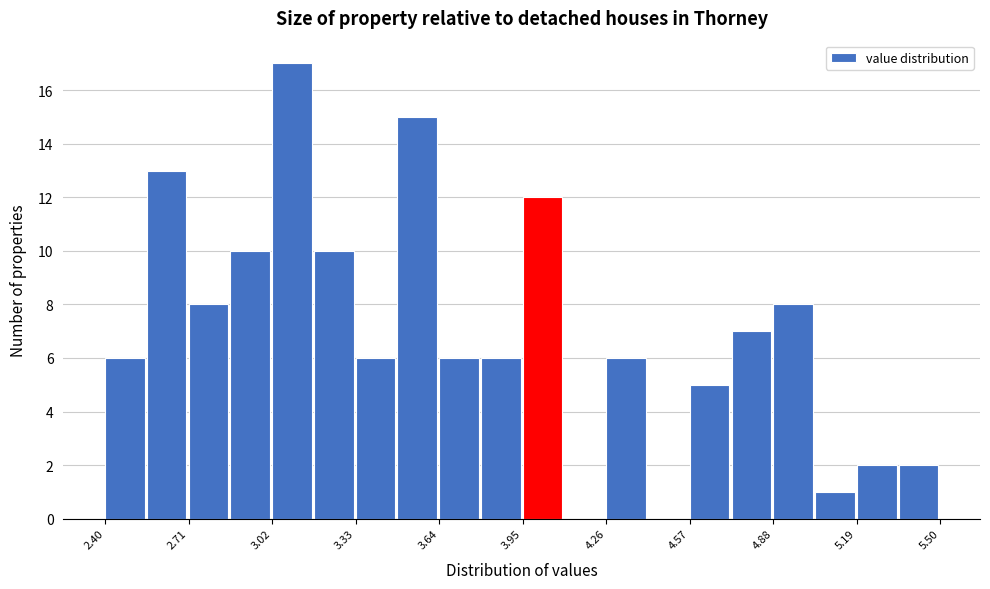

Around what value on the x-axis is the tallest bar? Give the approximate position of its centre, as read against the axis.

3.10